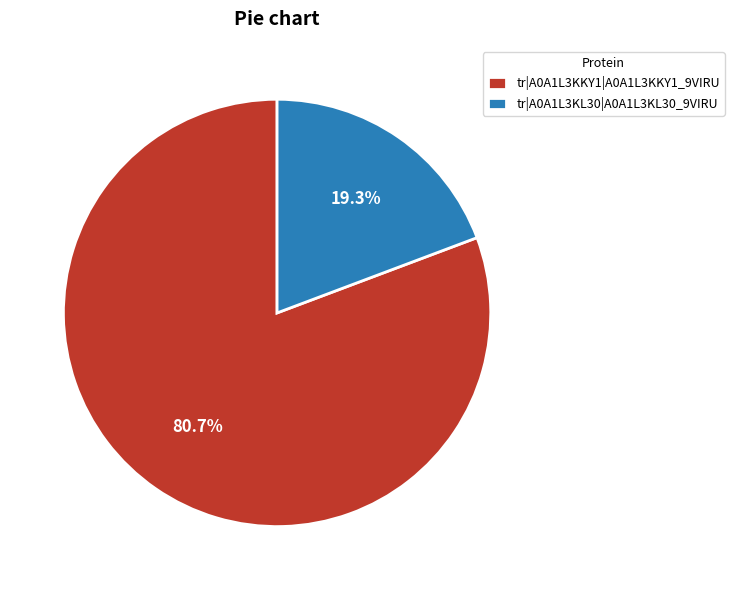

Is the sum of tr|A0A1L3KL30|A0A1L3KL30_9VIRU and tr|A0A1L3KKY1|A0A1L3KKY1_9VIRU greater than half?

Yes